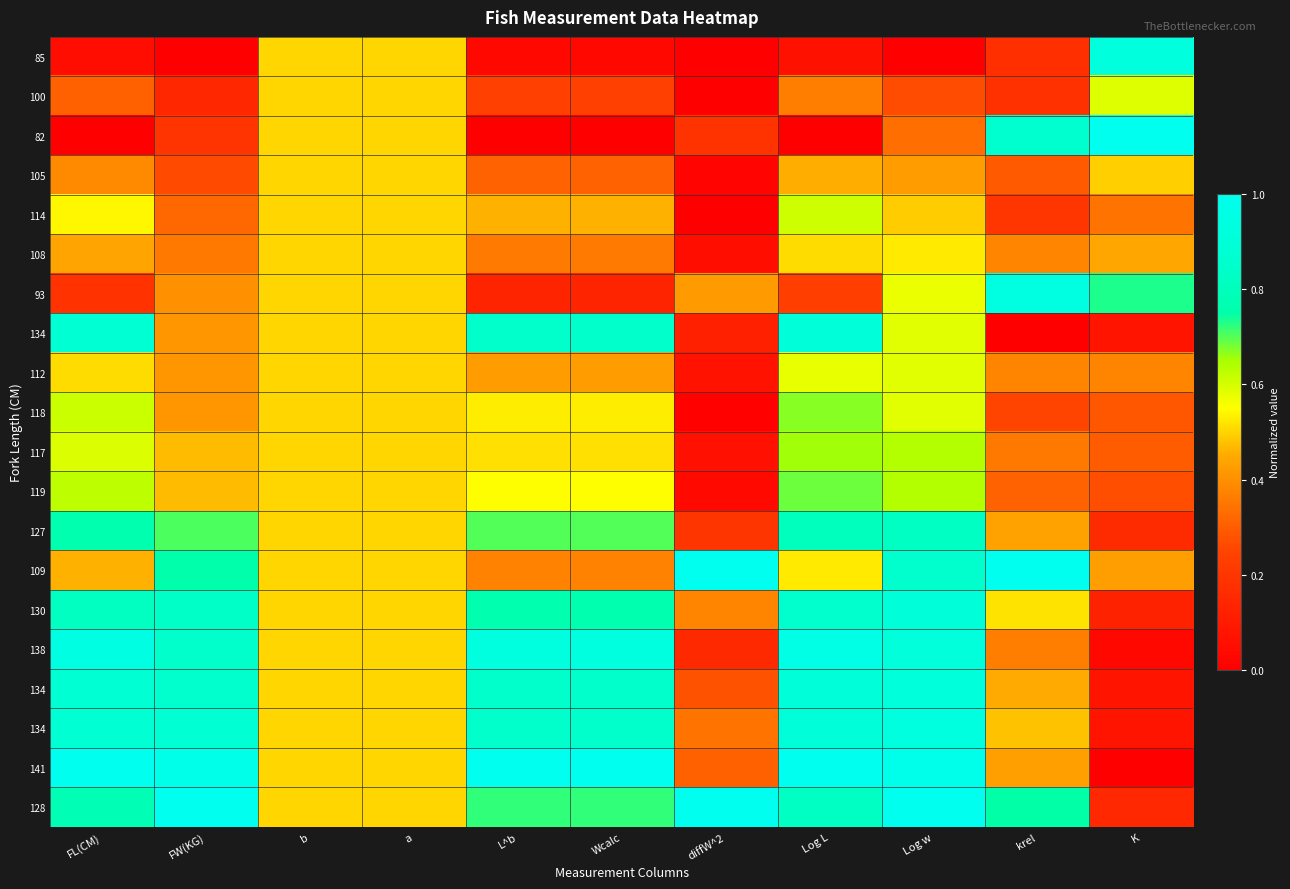

What is the spread (max minus min) of values at K?

1.0